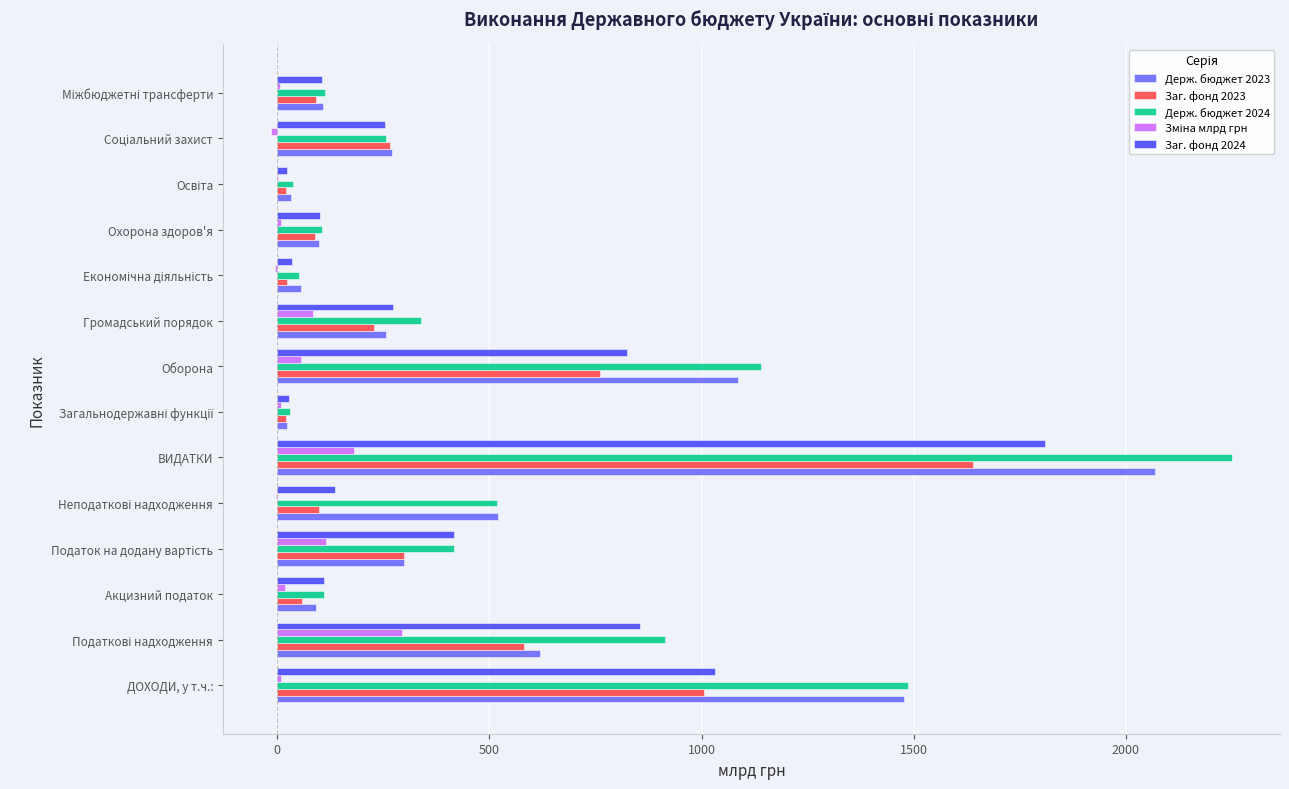

What is the maximum value for Держ. бюджет 2024?

2249.7